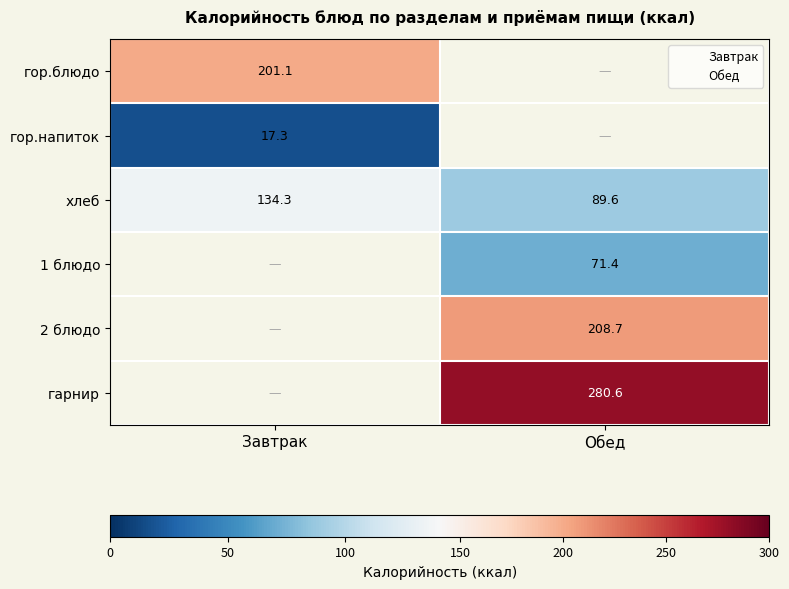

How many distinct data groups are displayed?

6